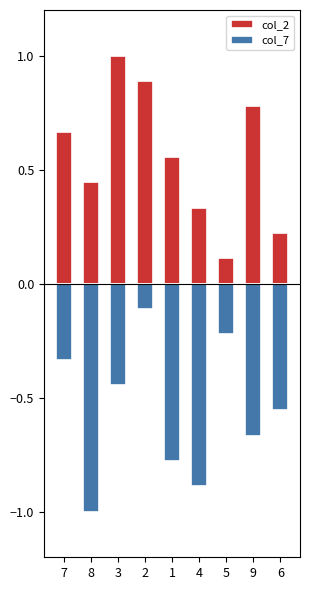

What is the value of the col_7 bar at the 4th from the left?

-0.1